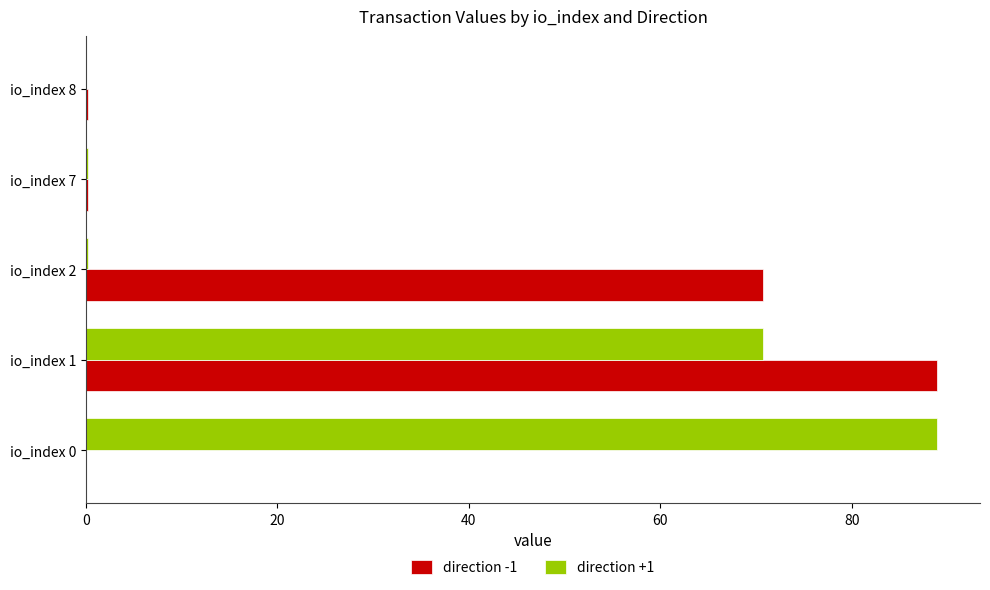

At which label is direction -1 closest to 44?

io_index 2